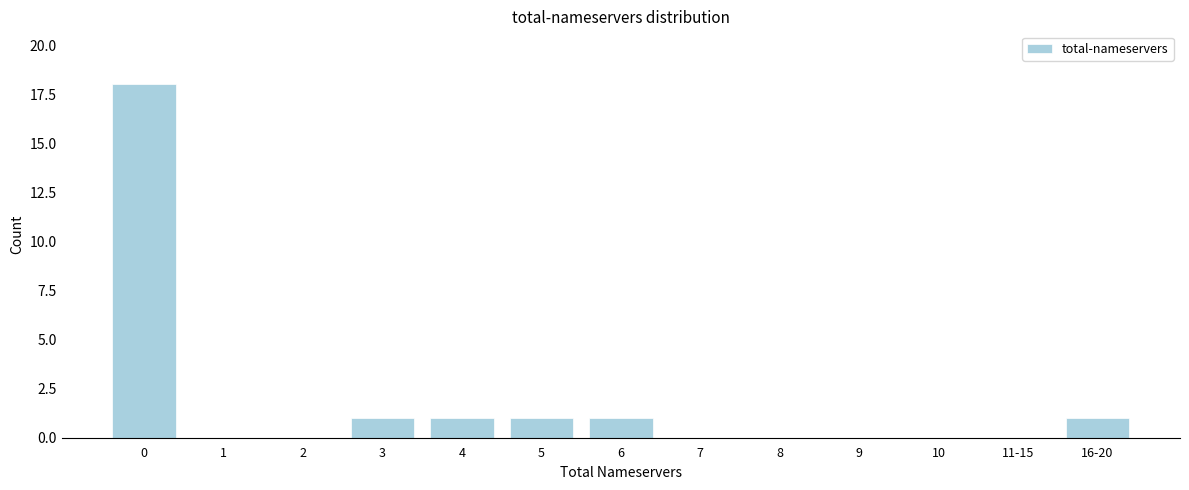

Reading left to right, extract all data points from this chart.

0=18	1=0	2=0	3=1	4=1	5=1	6=1	7=0	8=0	9=0	10=0	11-15=0	16-20=1